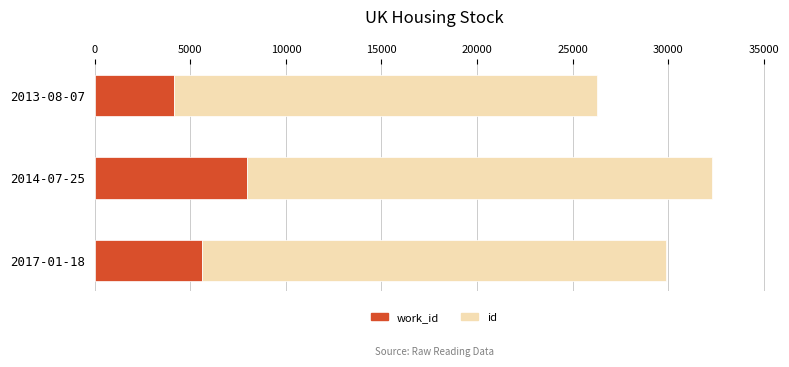

What is the maximum value shown in the chart?

24306